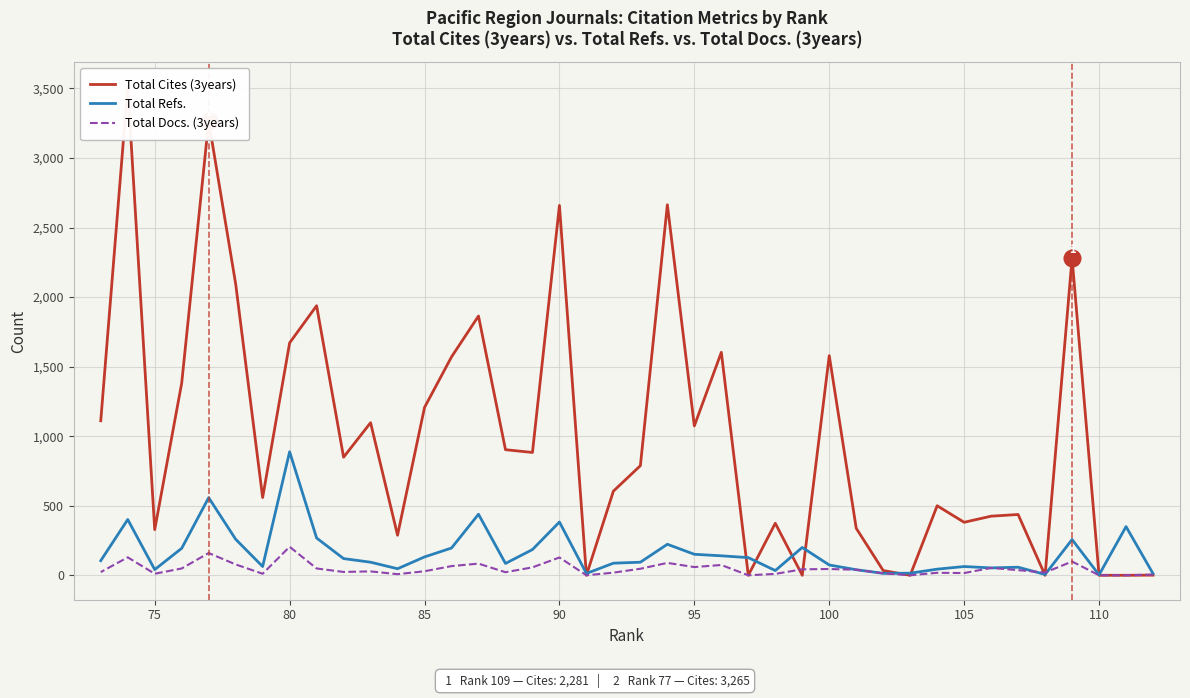

Is it true that Total Refs. equals 277 at 13?

False